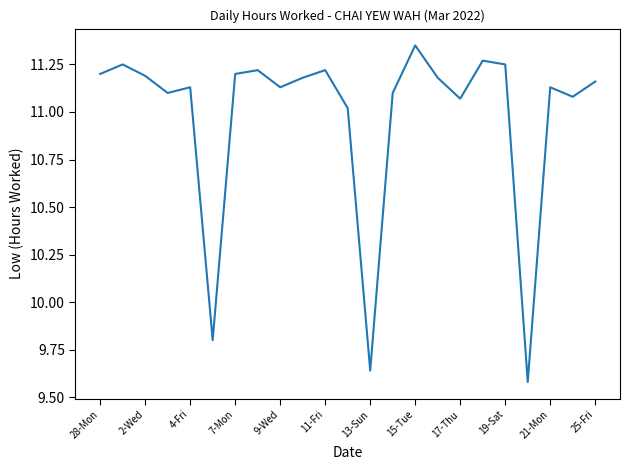

What is the difference between the maximum and minimum values?

1.8